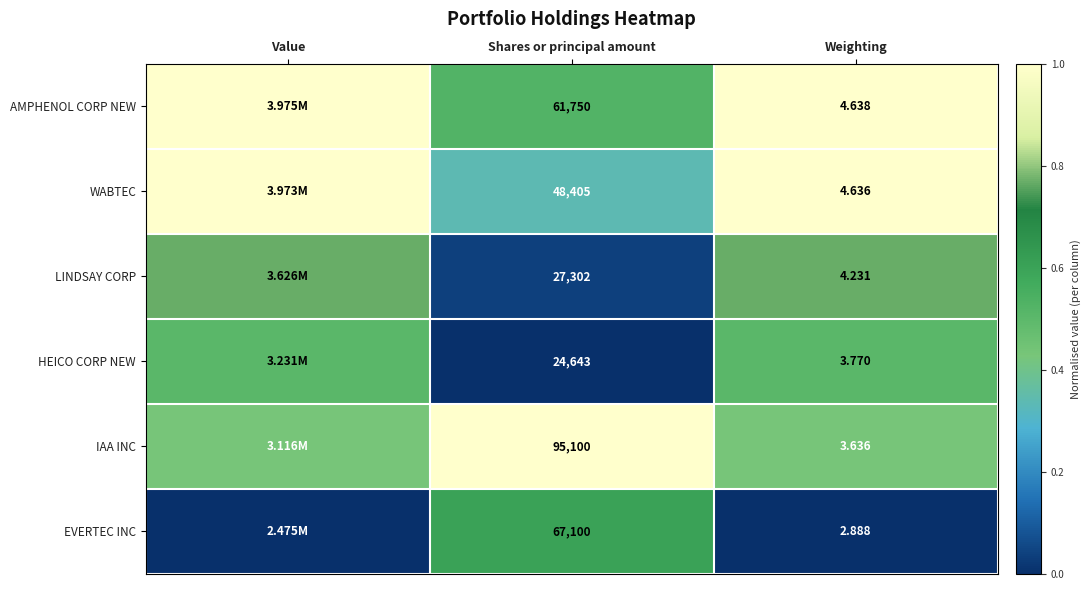

What is the total value across all series at Weighting?

23.8